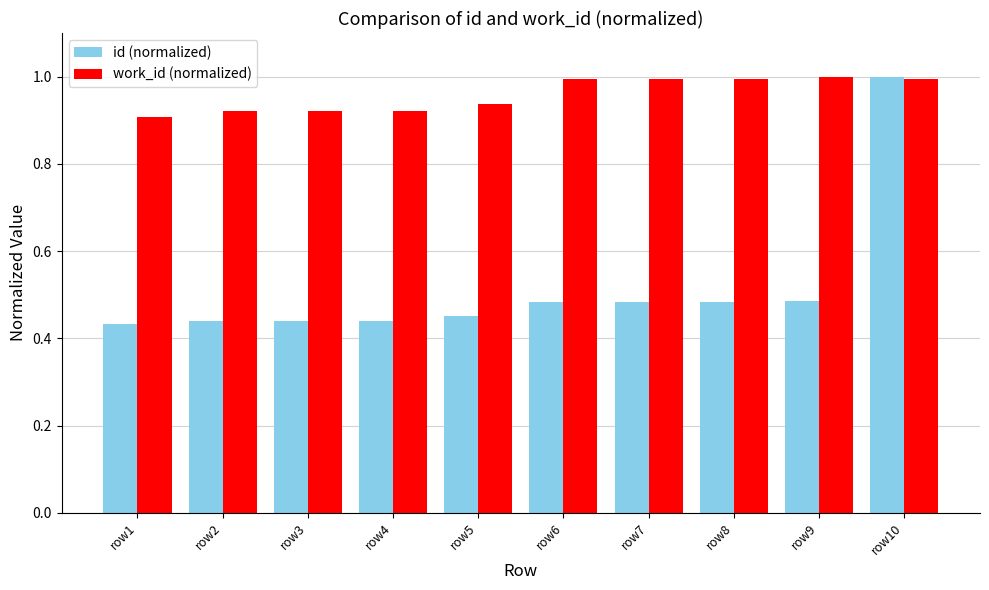

Which category has the highest value in the id (normalized) series?

row10